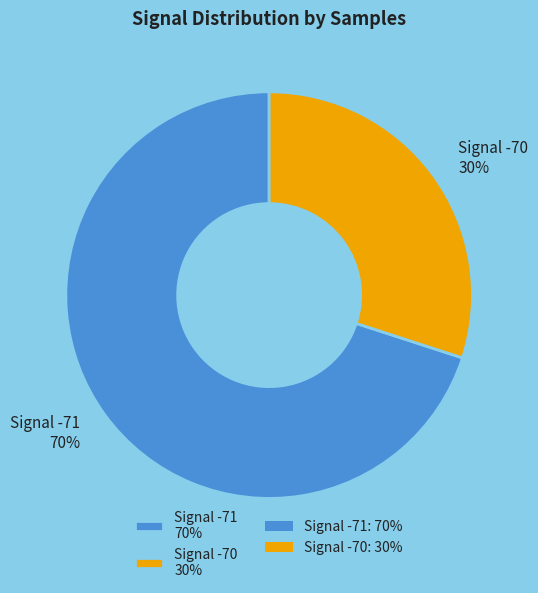

Which slice is the smallest?

Signal -70 30%